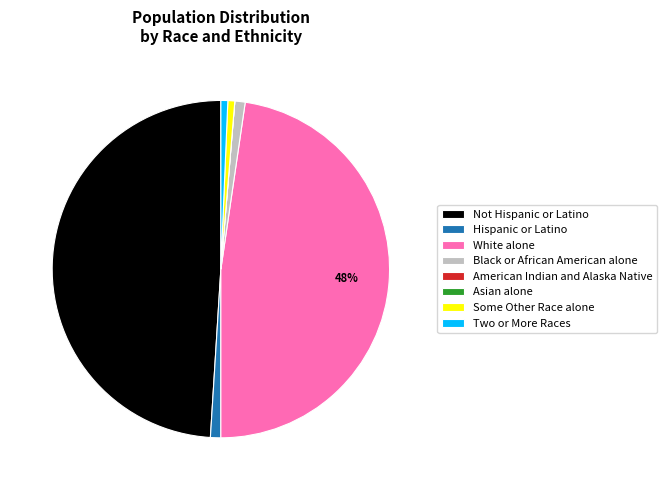

To the nearest percent, what percentage of the pie is Two or More Races?

1%